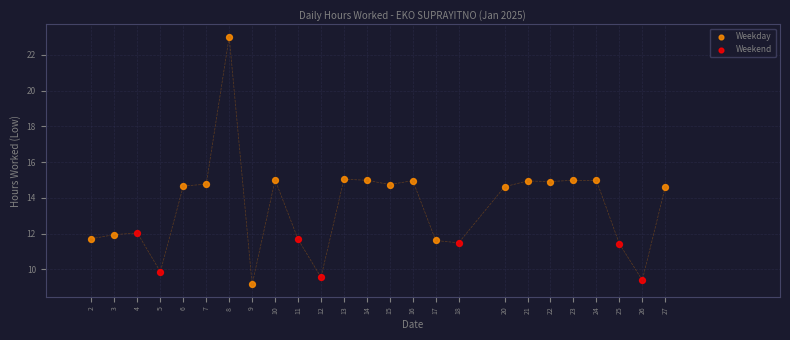

Which series has the largest Y range (max minus min)?

Weekday